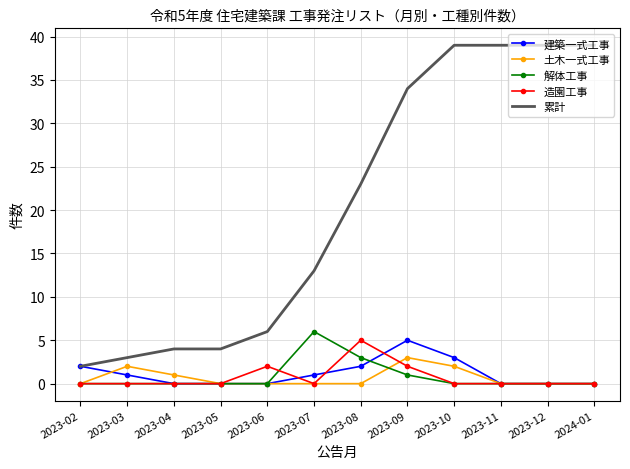

At which label does 解体工事 reach its peak?

2023-07